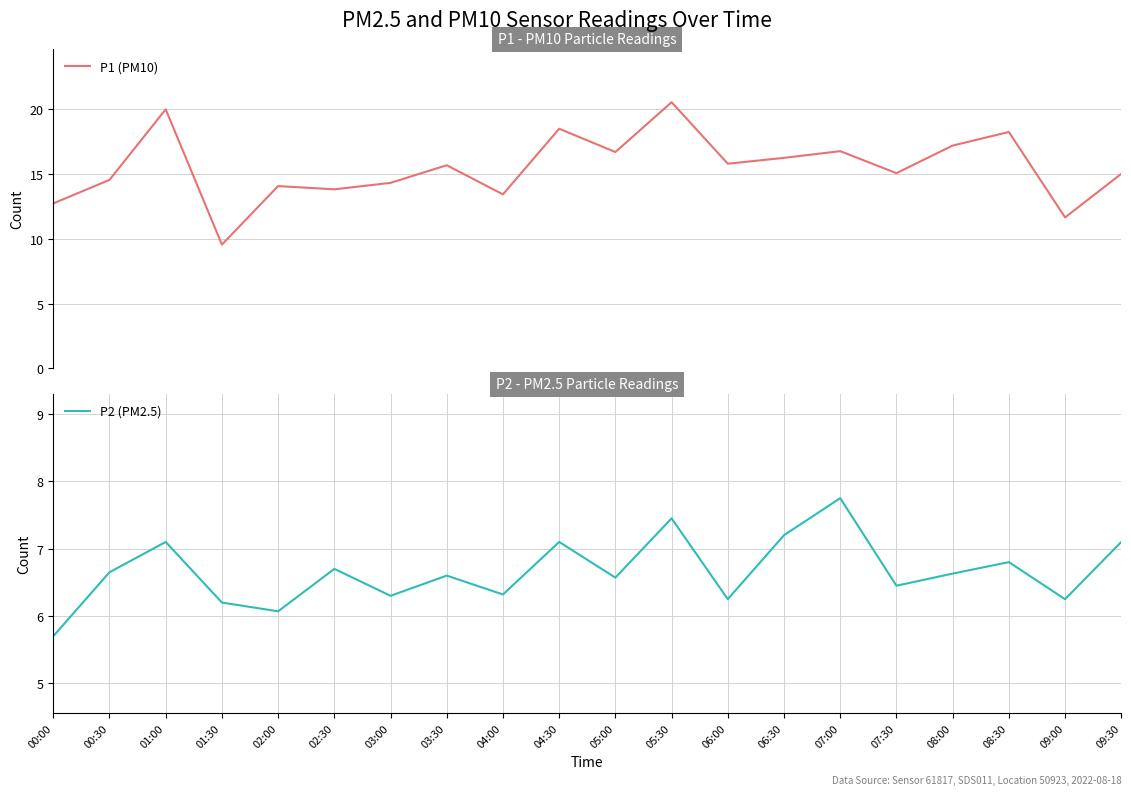

What is the sum of all P1 (PM10) values?

309.9